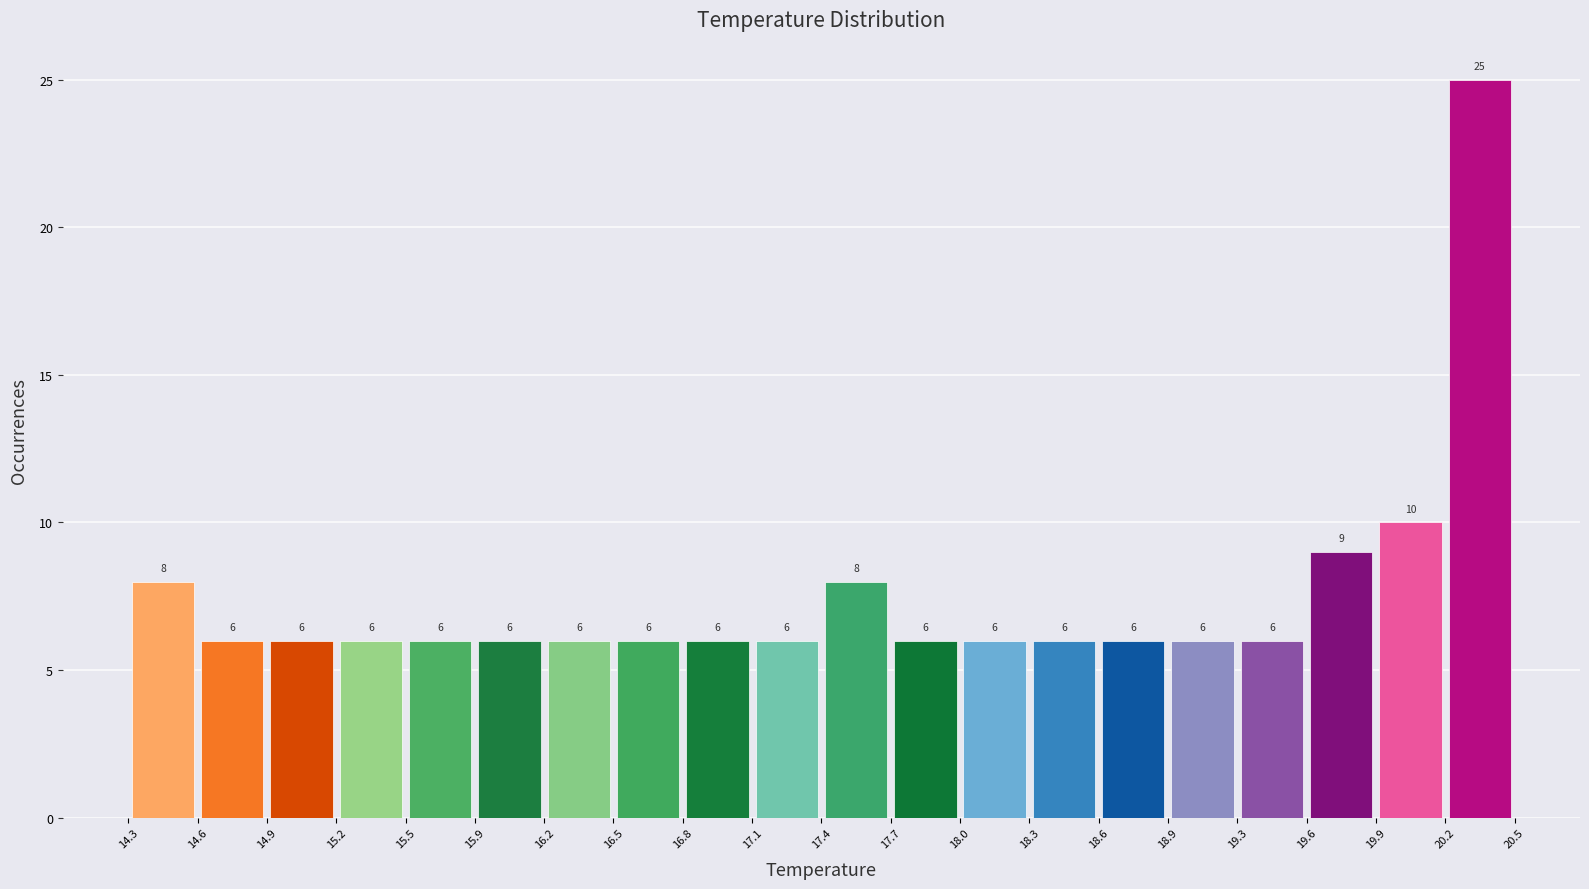

Reading left to right, list every bar in this chart as the range it spans on the x-axis followed by its height.

14.3 to 14.6: 8
14.6 to 14.9: 6
14.9 to 15.2: 6
15.2 to 15.5: 6
15.5 to 15.9: 6
15.9 to 16.2: 6
16.2 to 16.5: 6
16.5 to 16.8: 6
16.8 to 17.1: 6
17.1 to 17.4: 6
17.4 to 17.7: 8
17.7 to 18.0: 6
18.0 to 18.3: 6
18.3 to 18.6: 6
18.6 to 18.9: 6
18.9 to 19.3: 6
19.3 to 19.6: 6
19.6 to 19.9: 9
19.9 to 20.2: 10
20.2 to 20.5: 25